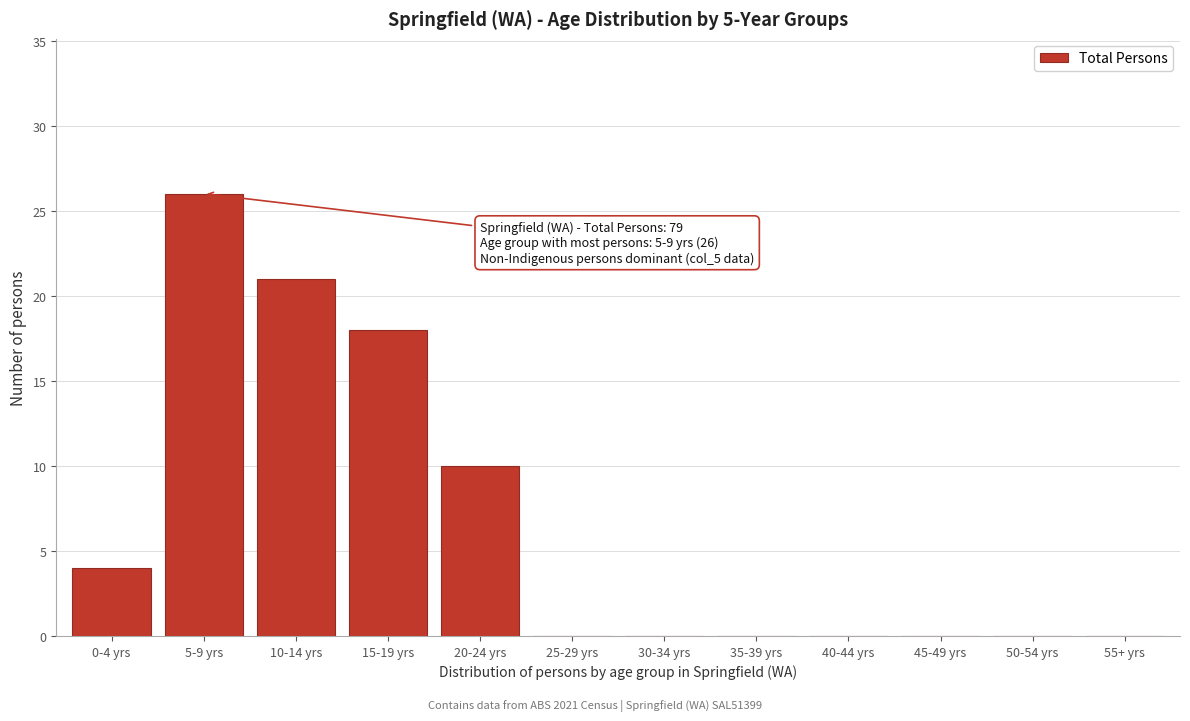

Reading left to right, list all the values displayed in this chart.

0-4 yrs=4	5-9 yrs=26	10-14 yrs=21	15-19 yrs=18	20-24 yrs=10	25-29 yrs=0	30-34 yrs=0	35-39 yrs=0	40-44 yrs=0	45-49 yrs=0	50-54 yrs=0	55+ yrs=0